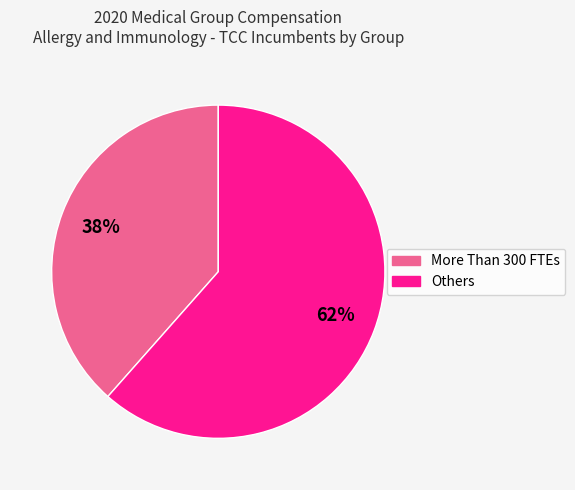

To the nearest percent, what is the average slice percentage?

50%